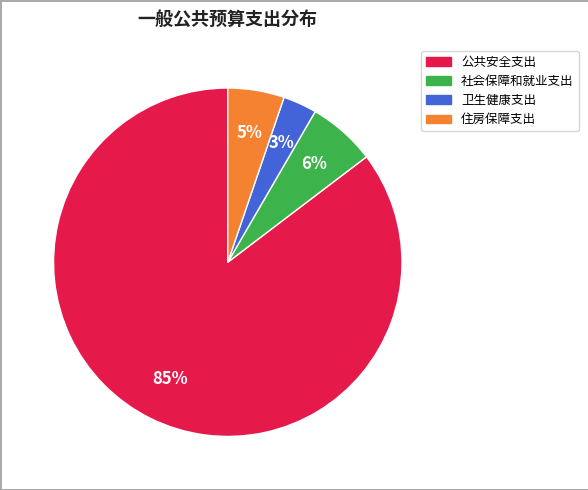

Is the sum of 卫生健康支出 and 公共安全支出 greater than half?

Yes